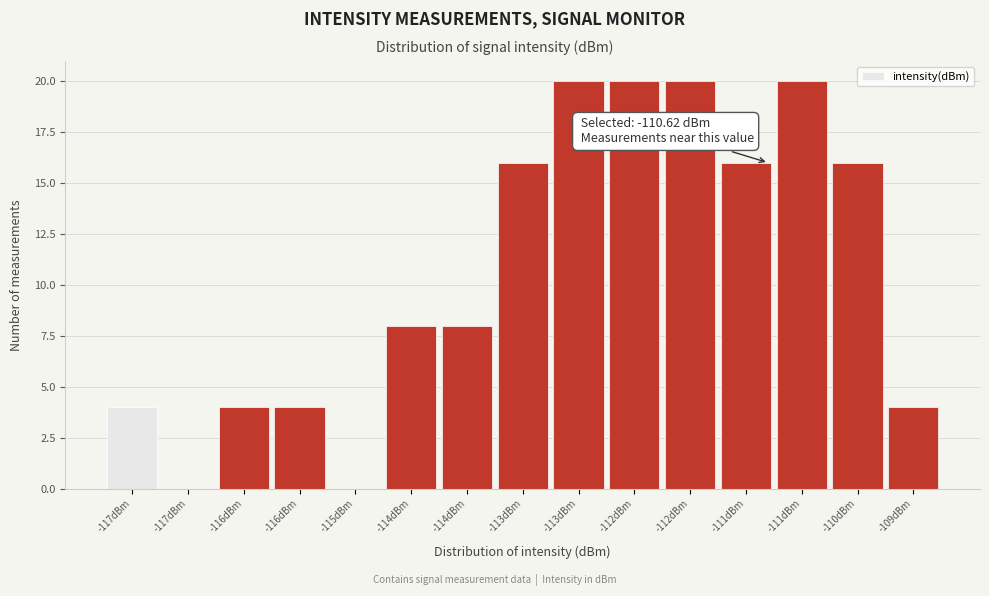

Count the number of categories in the chart.

15